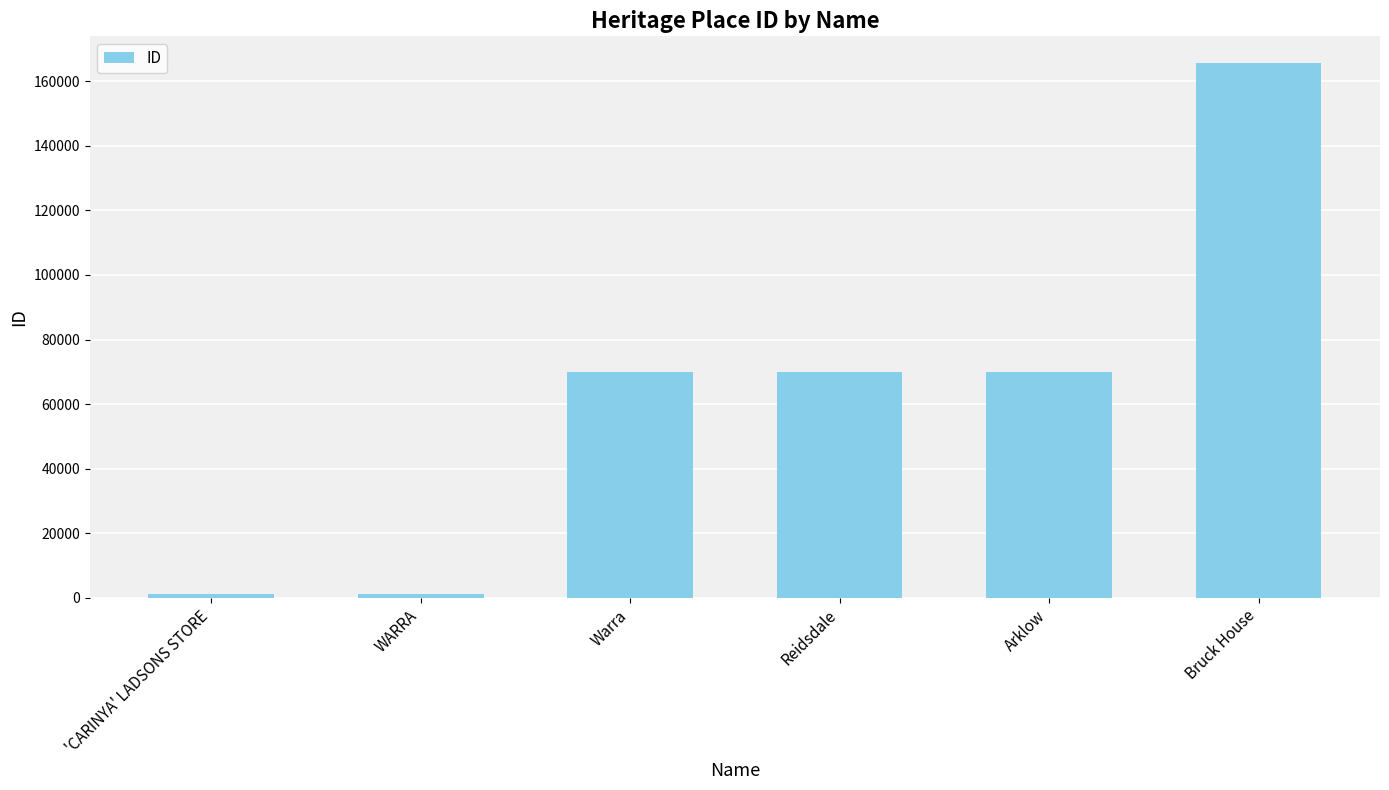

What is the difference between the maximum and minimum values?

164441